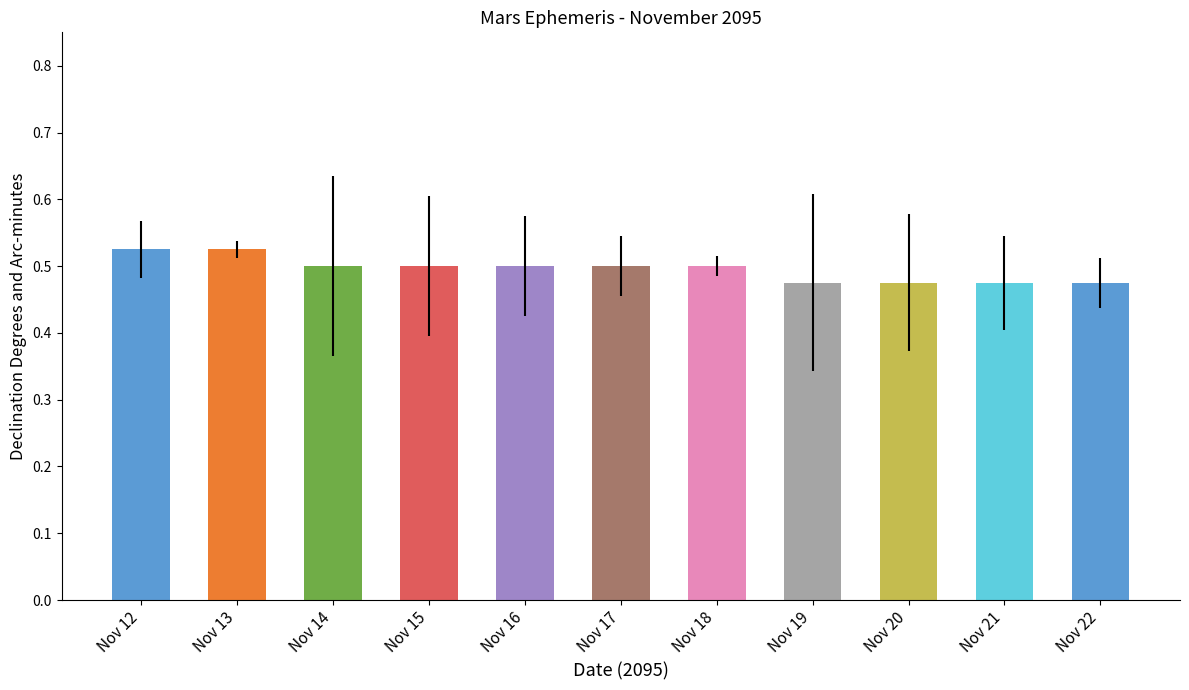

Count the values in the range 0 to 1.

11